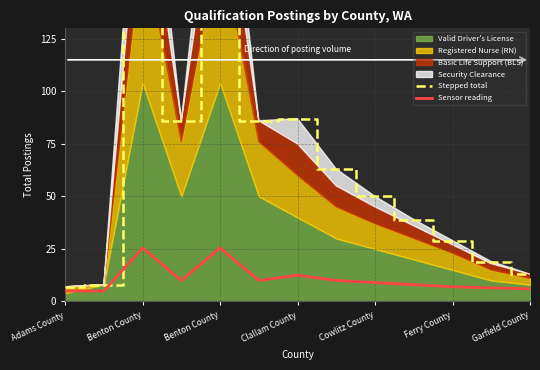

How many values in the Stepped total series are below 50?

6